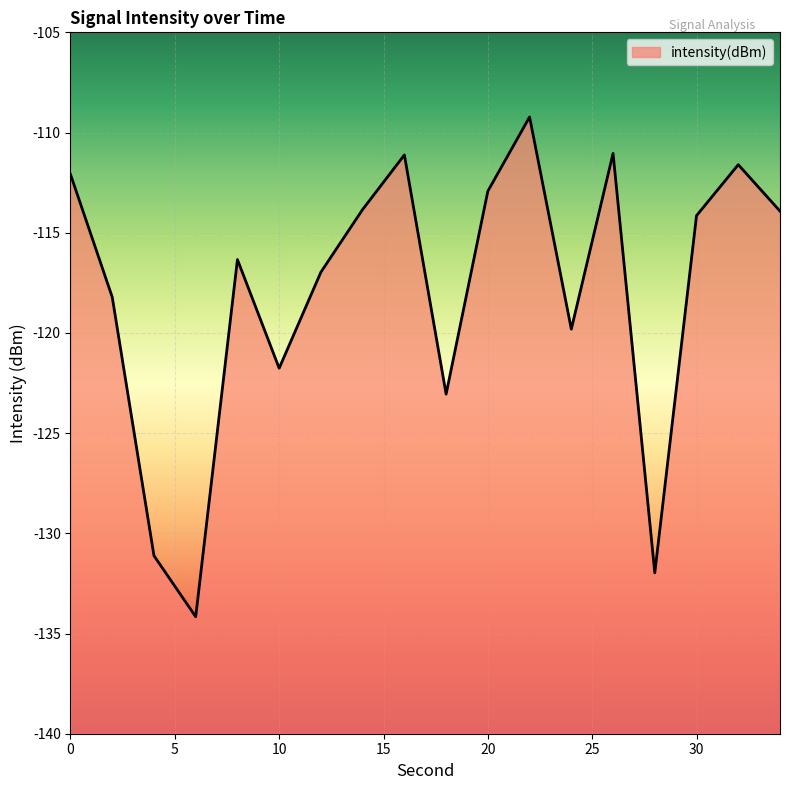

What is the change in value from 0 to 12?

-4.9